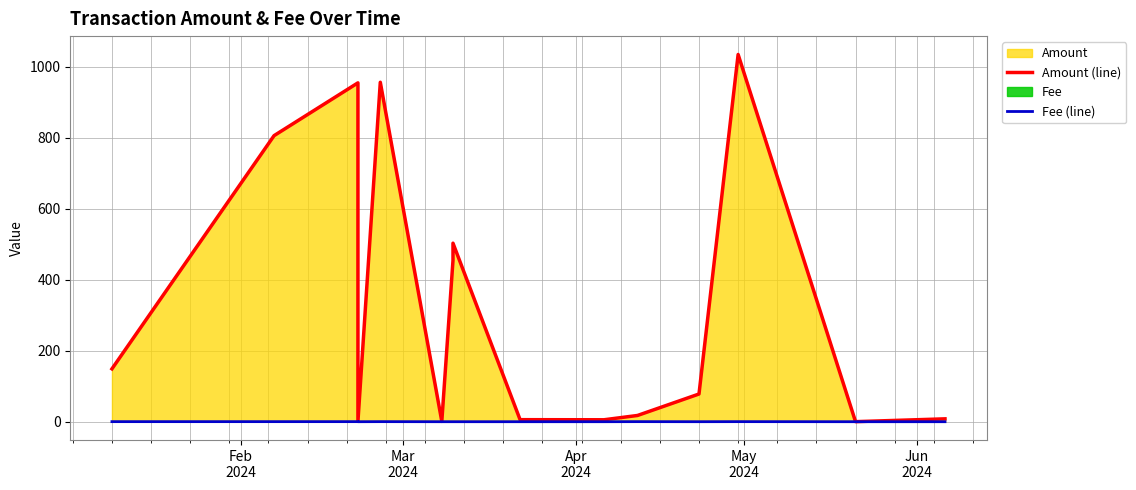

True or false: Amount (line) and Fee (line) intersect in this chart.

False